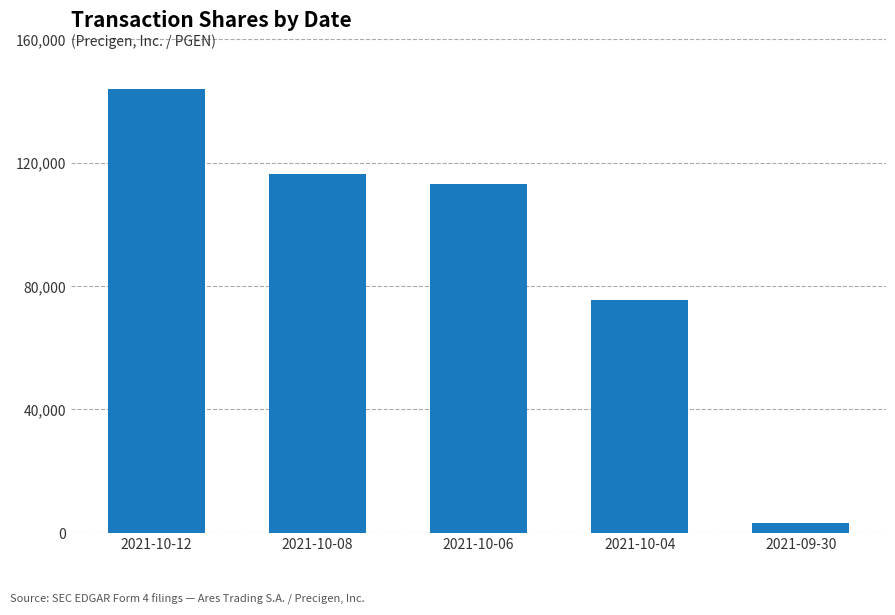

At which category does the chart reach its minimum across all series?

2021-09-30